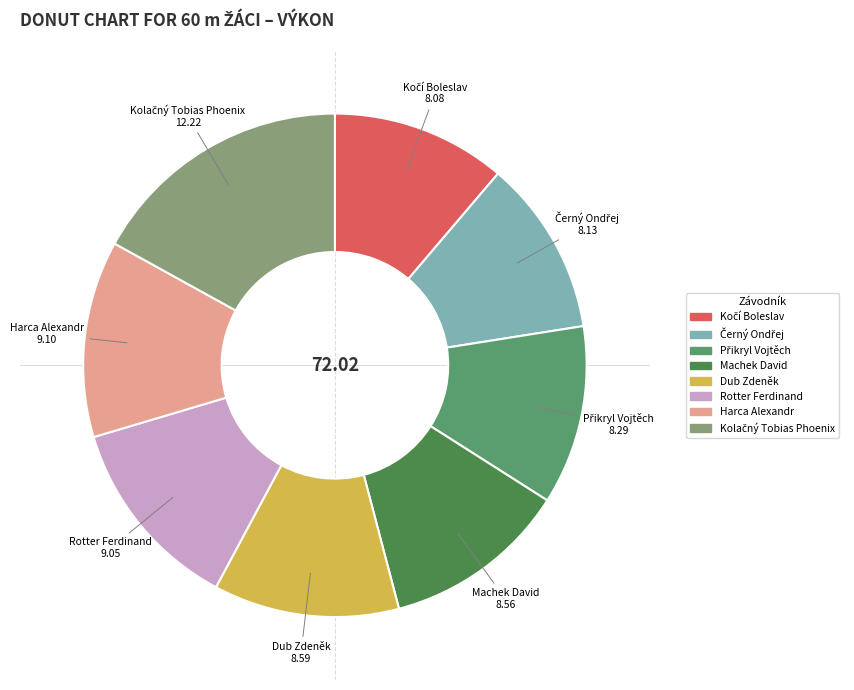

Does any single category account for the majority?

No